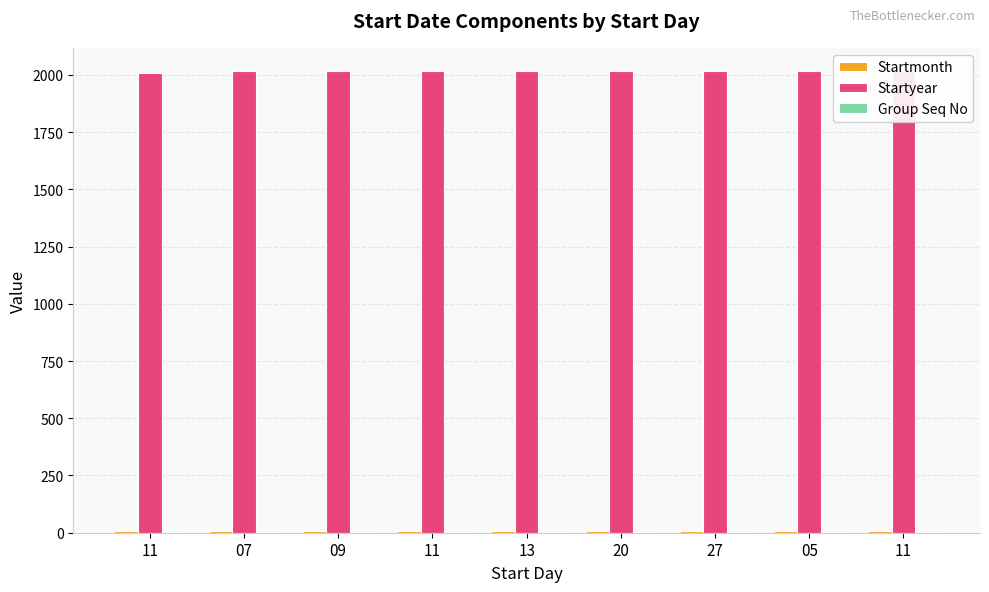

Between 07 and 05, which series saw the biggest shift?

Startmonth